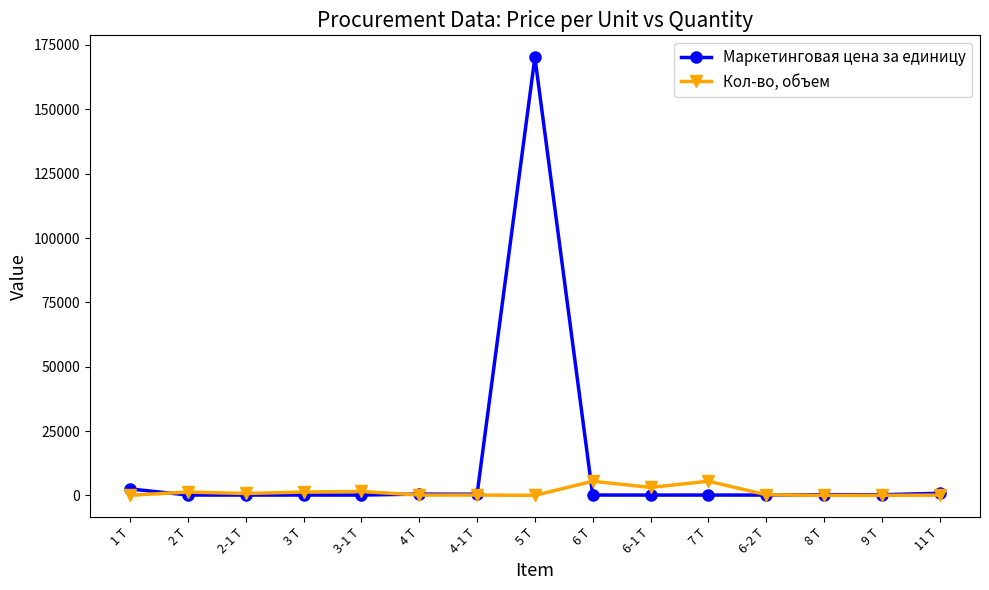

What is the sum of the Кол-во, объем values at 2 Т and 9 Т?

1318.0